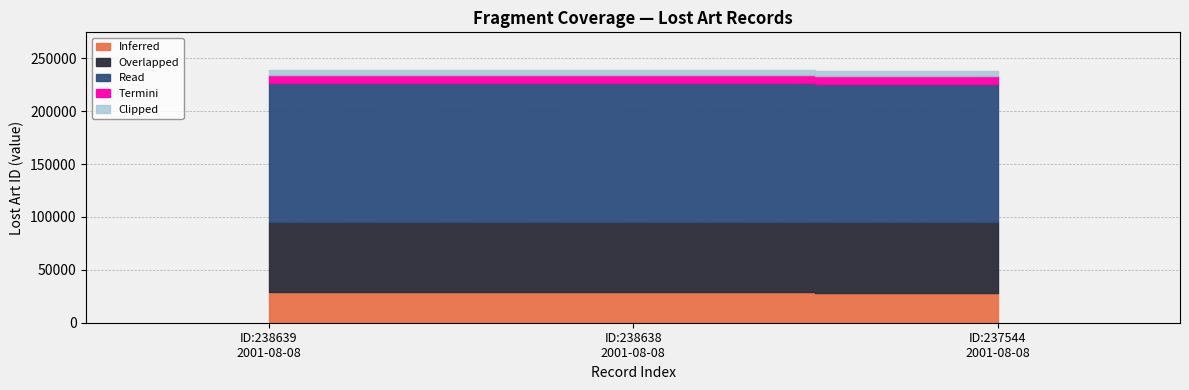

What position from the right is 2001-08-08 (ID:238639)?

3